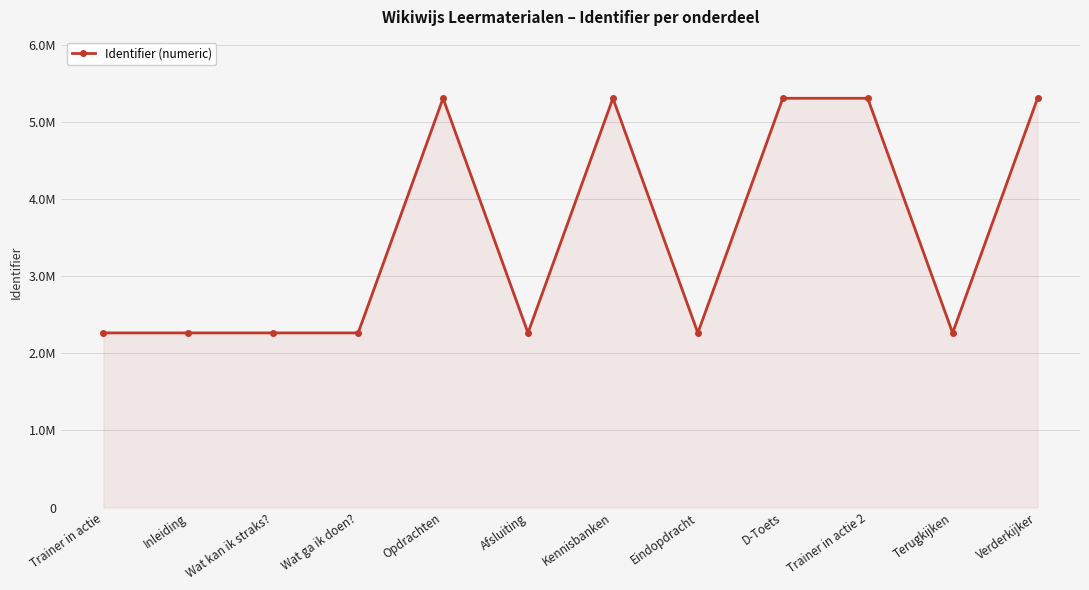

At which category does the data reach its first local valley?

Wat ga ik doen?